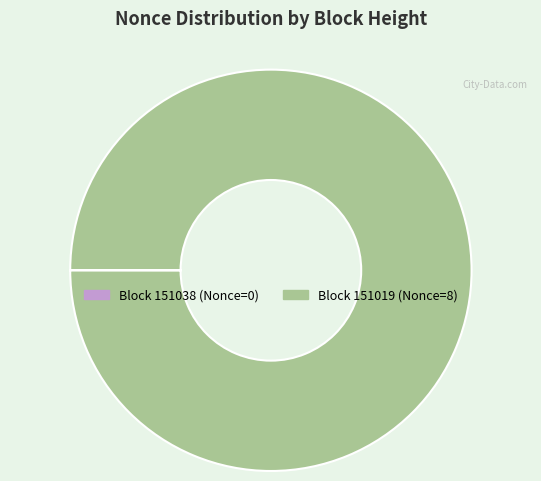

Does any single category account for the majority?

Yes